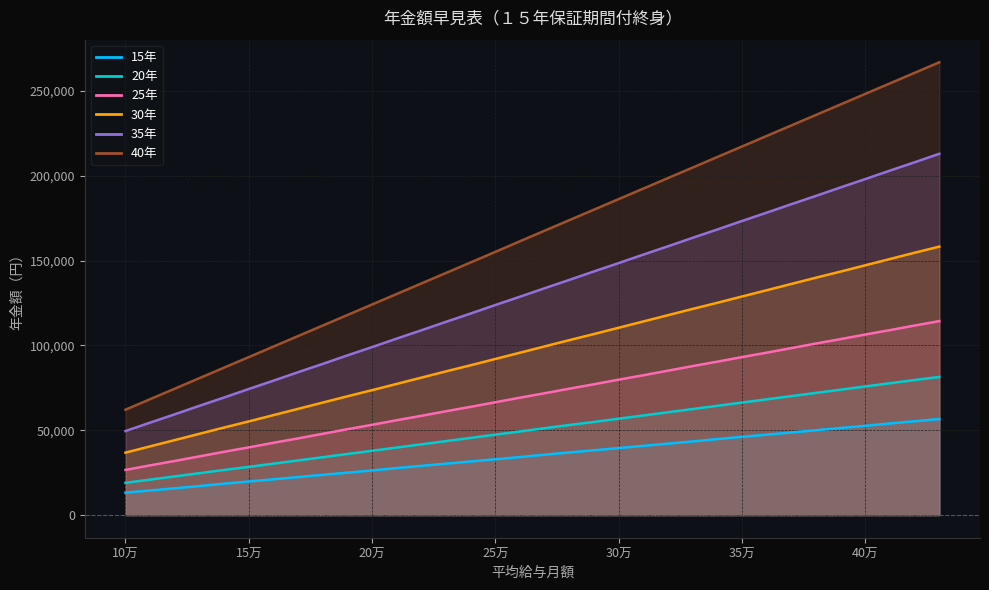

The value of 35年 at 360000 is 251083. True or false?

False